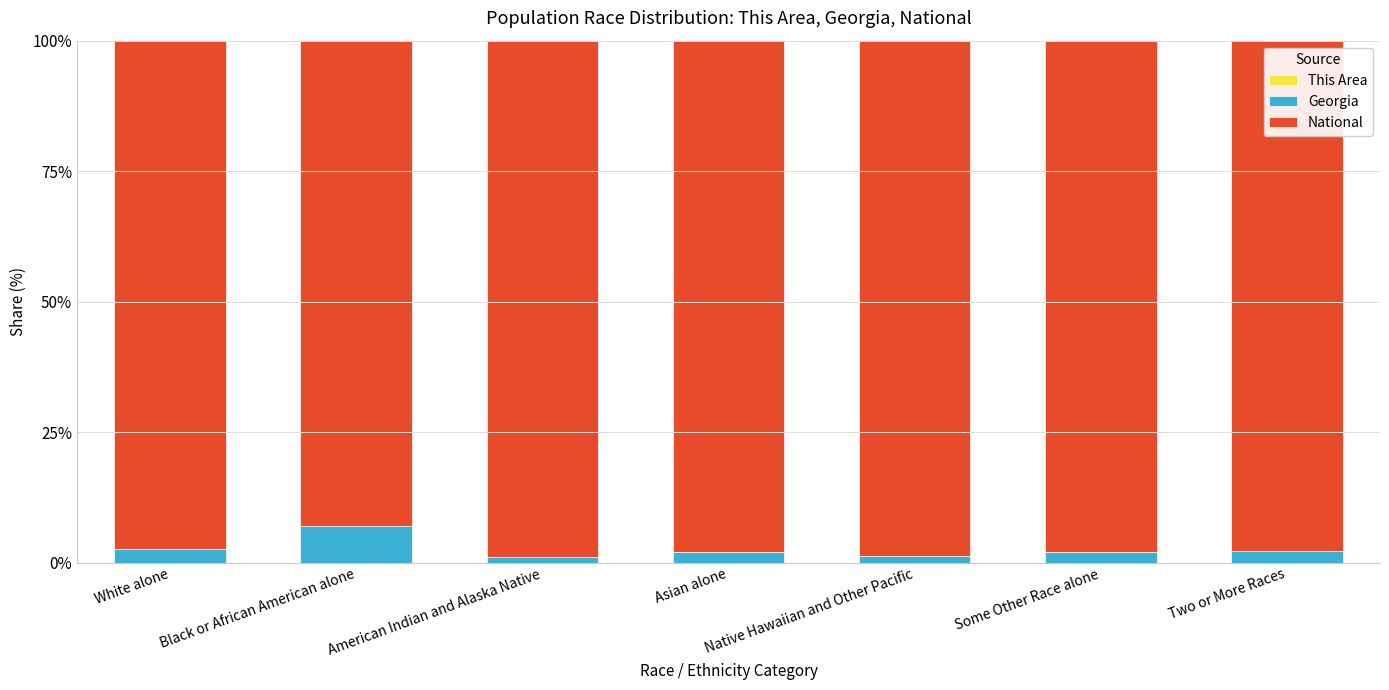

What is the difference between the National values at Black or African American alone and Two or More Races?

4.8